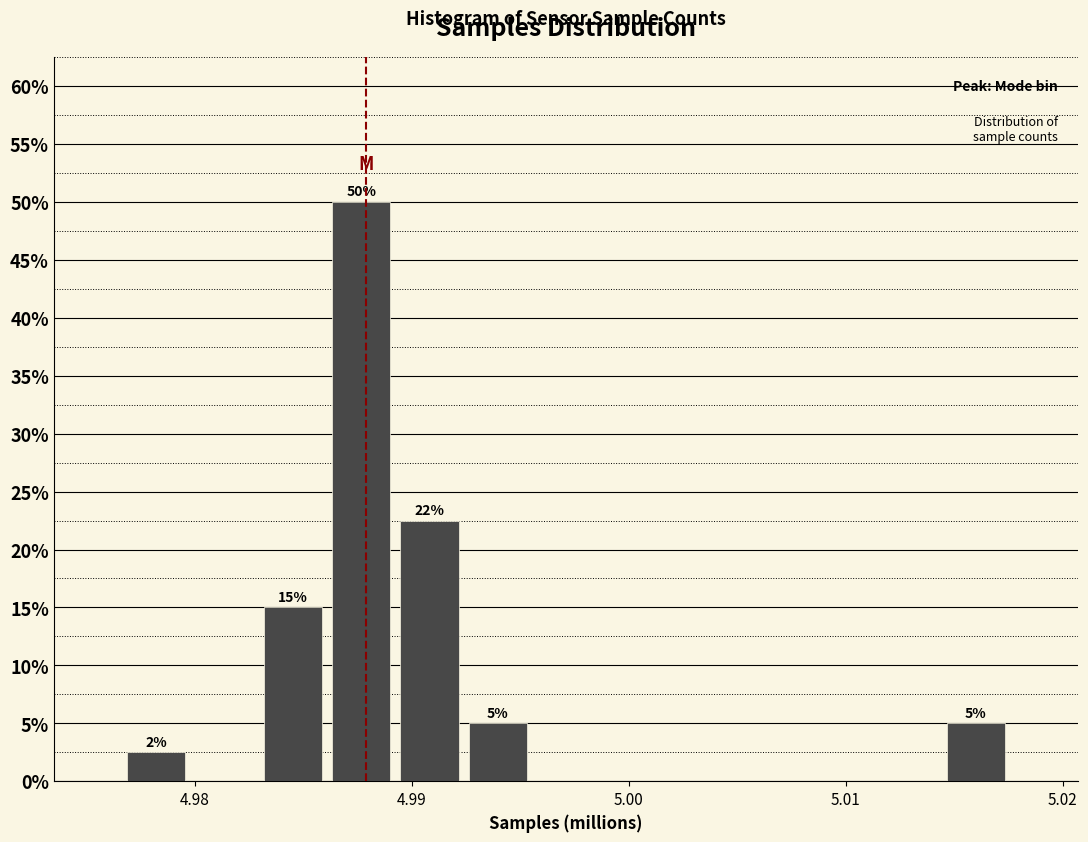

Read against the x-axis, roughly where is the centre of the tallest bar?

4.988